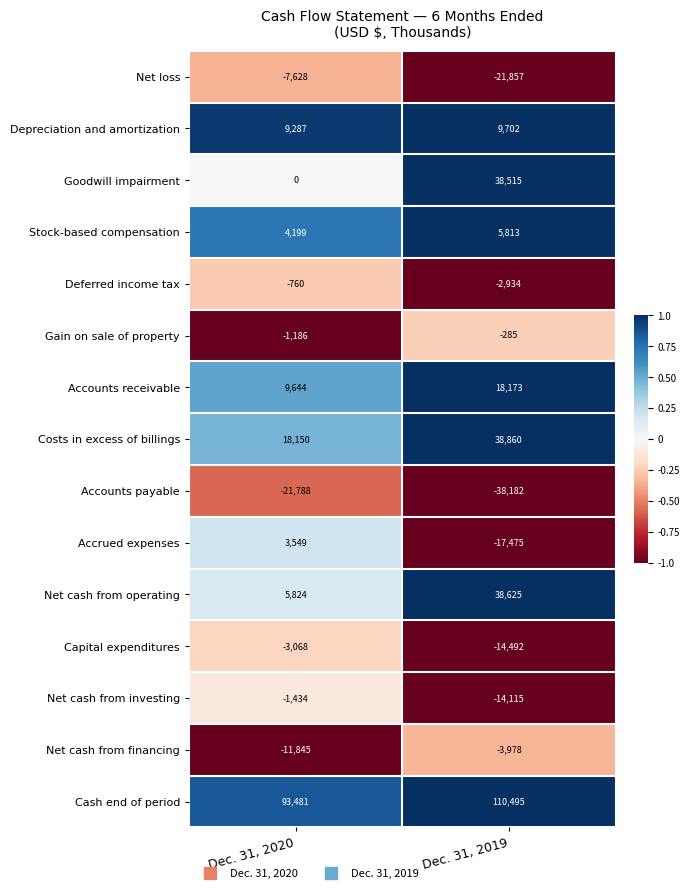

List the labels in order of Cash end of period value, smallest first.

Dec. 31, 2020, Dec. 31, 2019